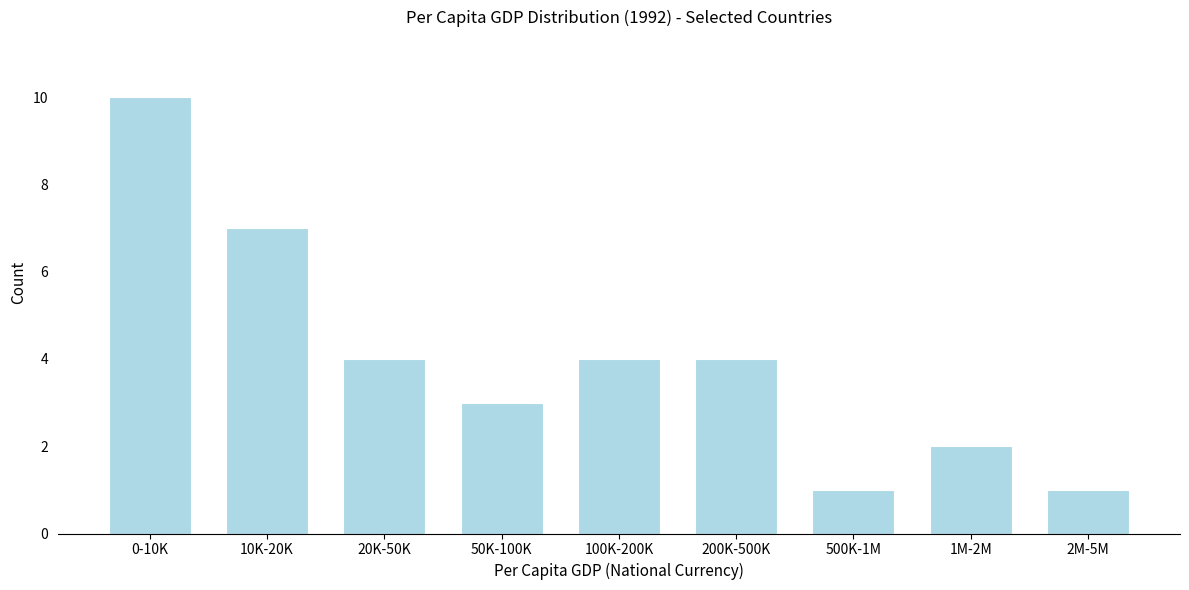

Reading left to right, what are all the values shown in this chart?

0-10K=10	10K-20K=7	20K-50K=4	50K-100K=3	100K-200K=4	200K-500K=4	500K-1M=1	1M-2M=2	2M-5M=1